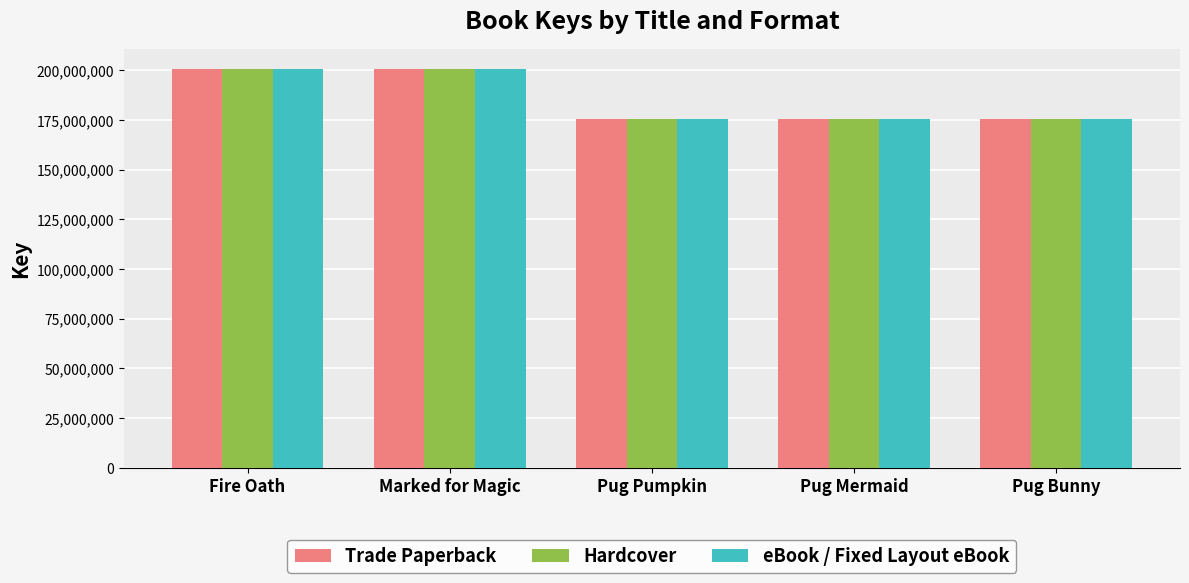

At which label is Hardcover closest to 188031269?

Pug Pumpkin